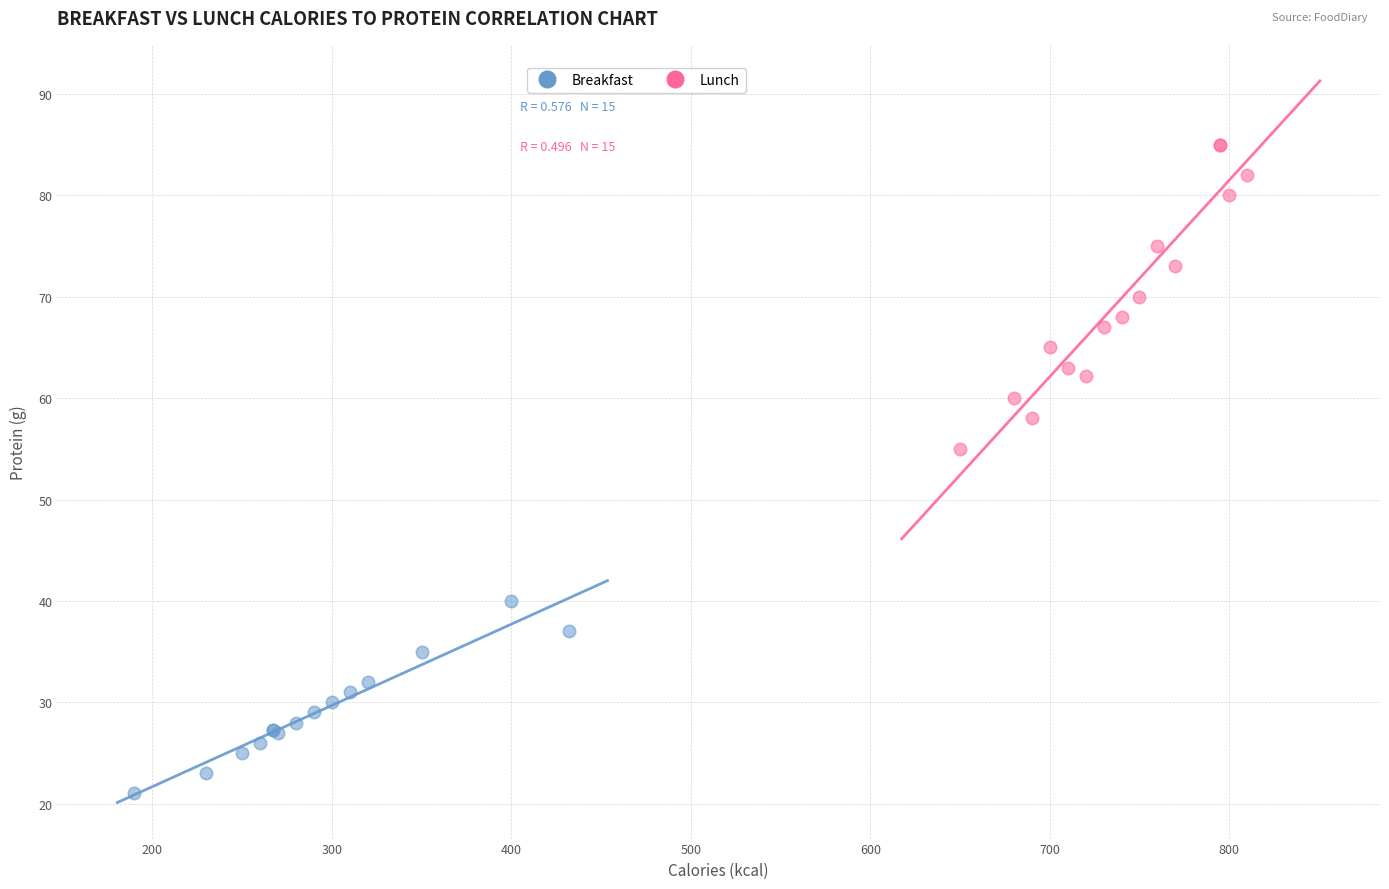

Which series has the widest spread of Y values?

Lunch